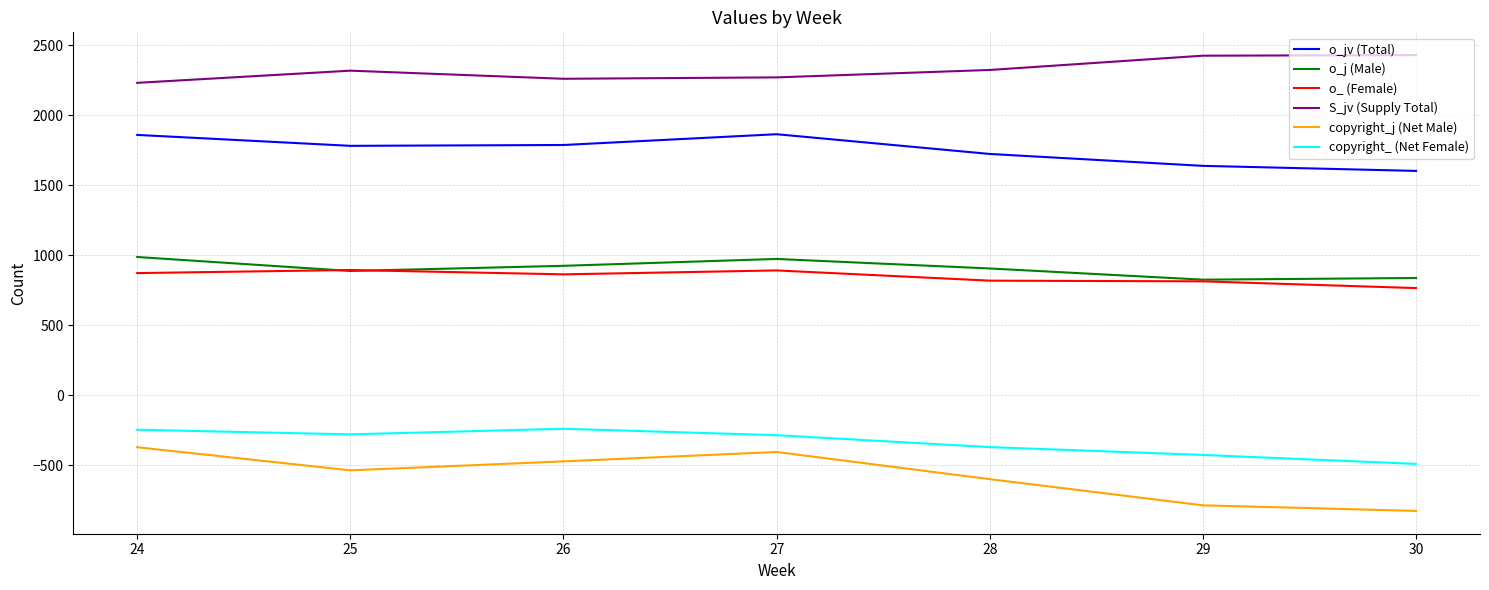

Which category has the lowest value in the o_ (Female) series?

30